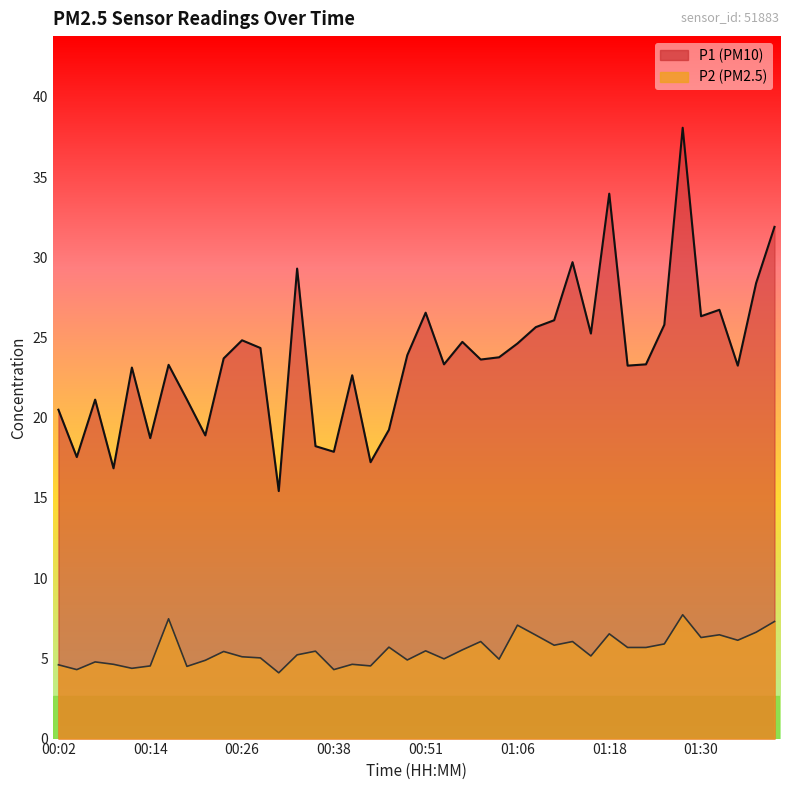

Between 00:09 and 01:40, which series saw the biggest shift?

P1